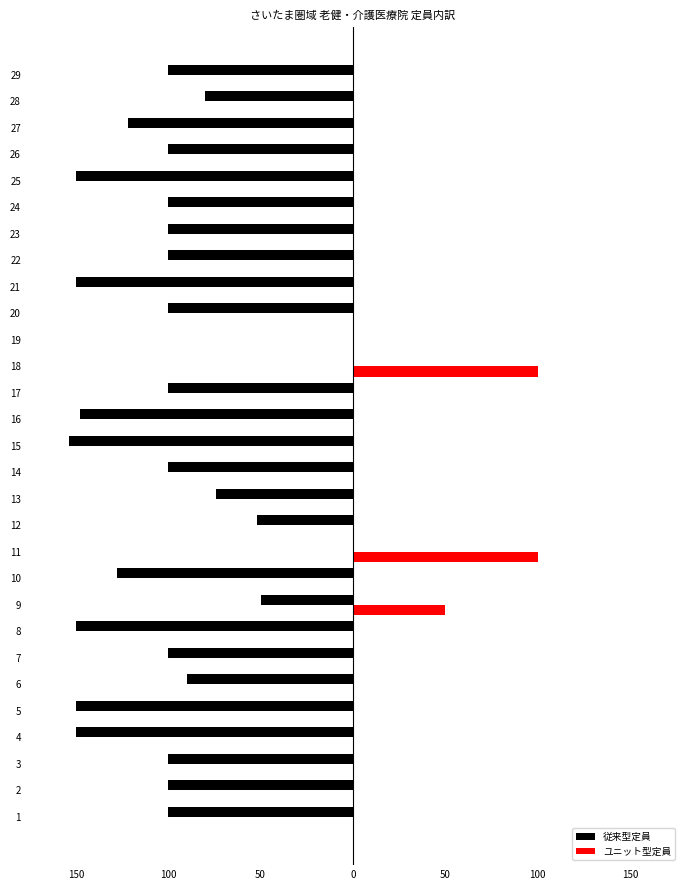

What are all the series names shown in the legend?

従来型定員, ユニット型定員